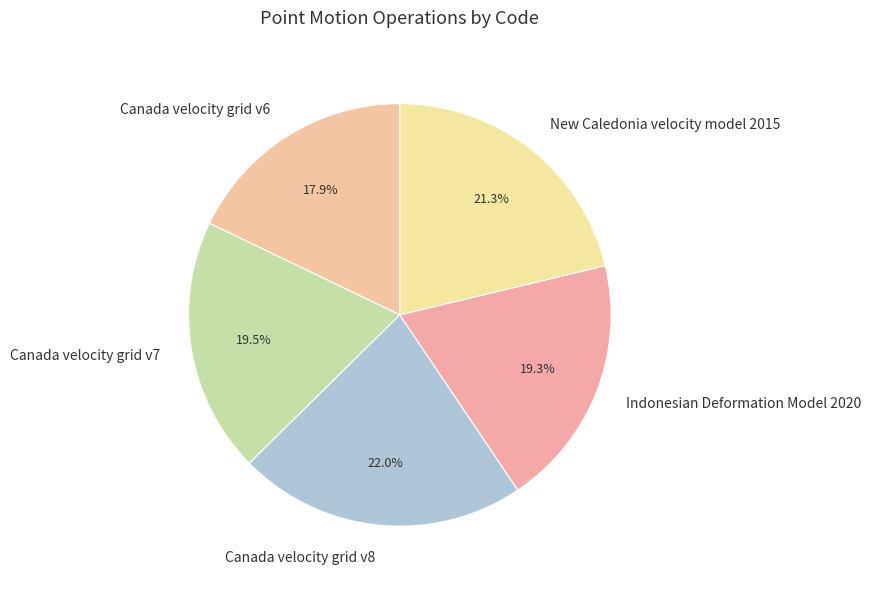

What is the ratio of the value at Indonesian Deformation Model 2020 to the value at New Caledonia velocity model 2015?

0.9